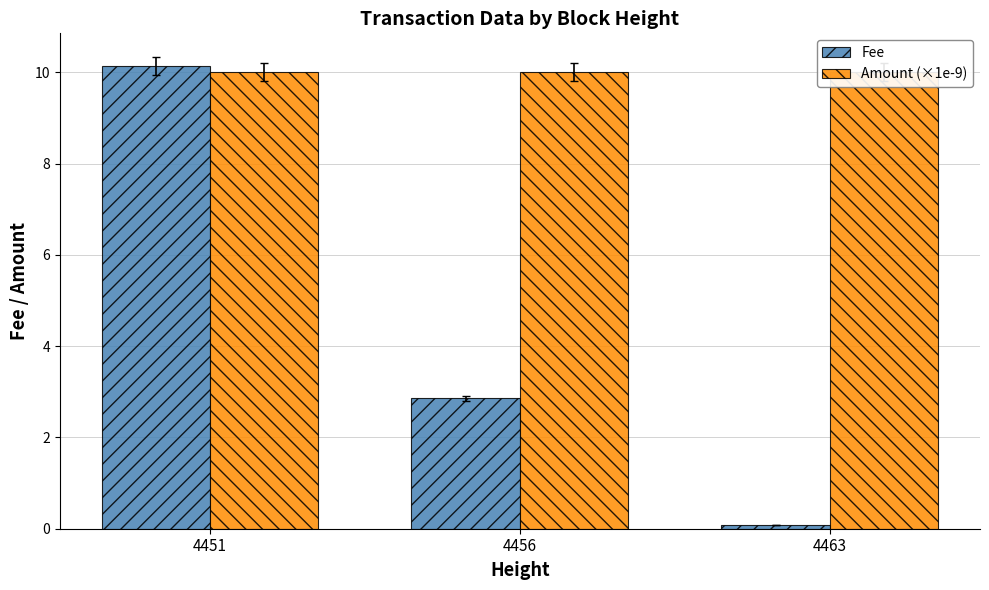

Reading left to right, extract all data points from this chart.

Fee: 4451=10.1	4456=2.9	4463=0.1
Amount (×1e-9): 4451=10.0	4456=10.0	4463=10.0